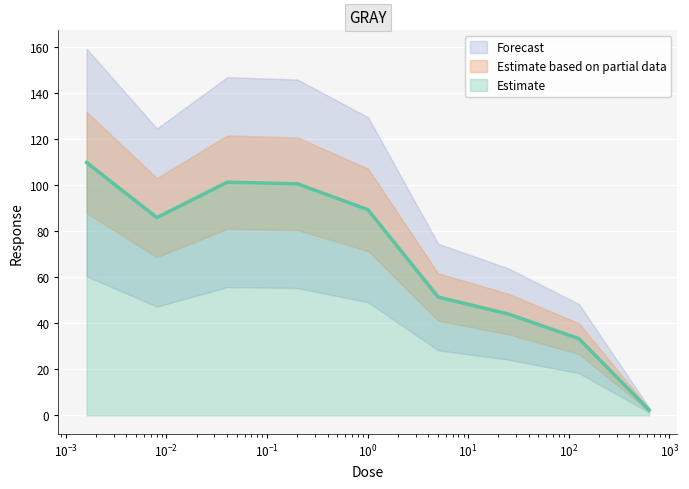

Approximately how many times larger is the value at 5.03 compared to 0.00805?

0.6